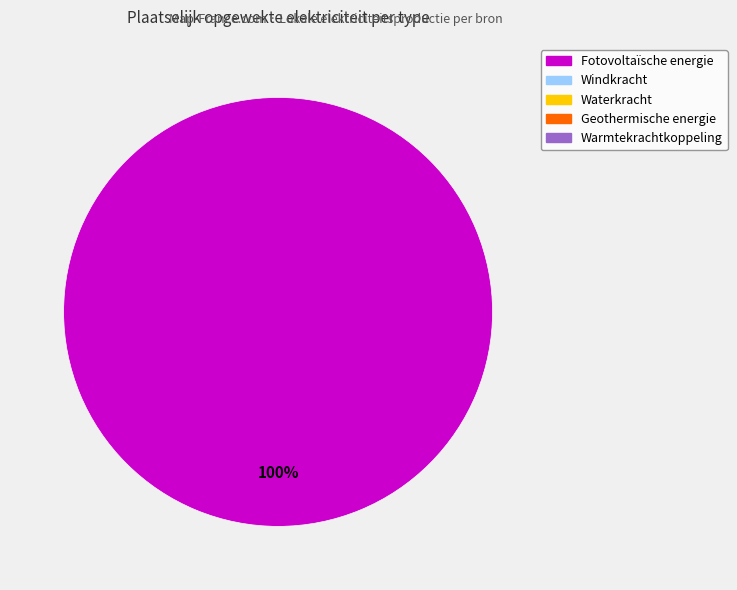

Count the number of slices in the pie.

1